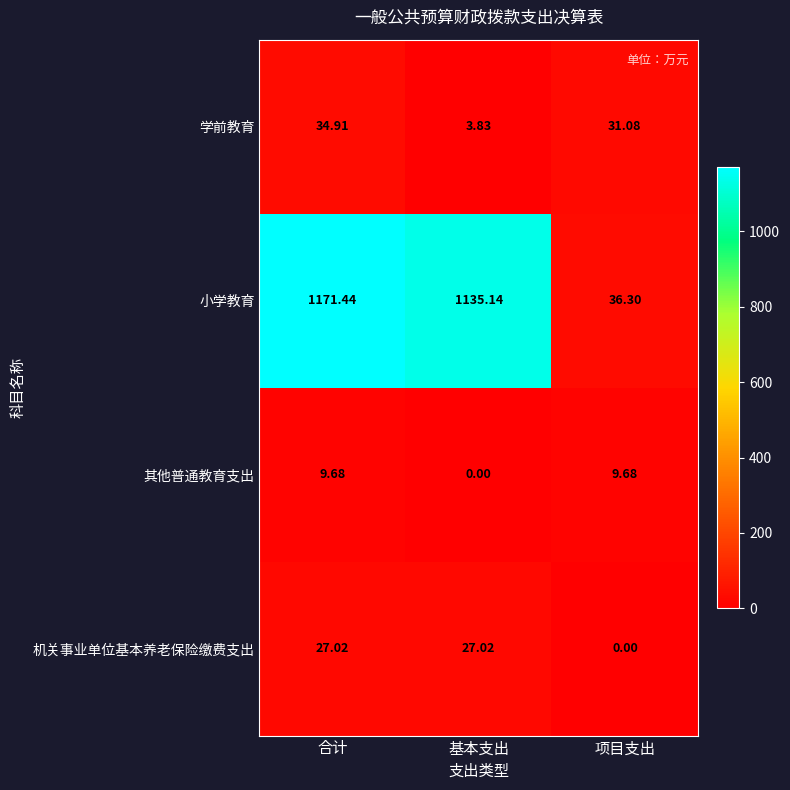

At which category is the sum across all series the highest?

合计